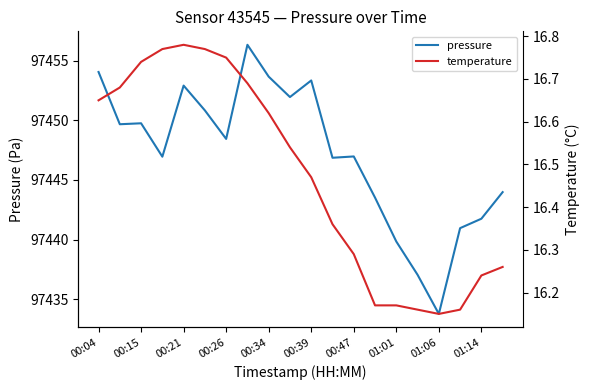

What is the average value of the pressure series?

97447.1